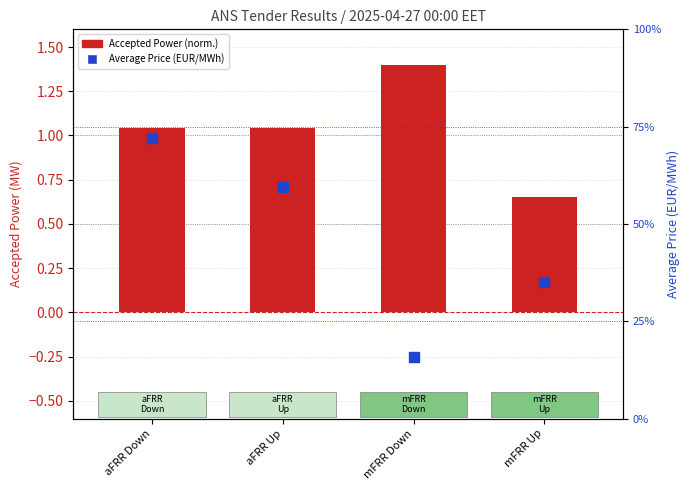

Which series contains the lowest Y value?

Accepted Power (norm.)